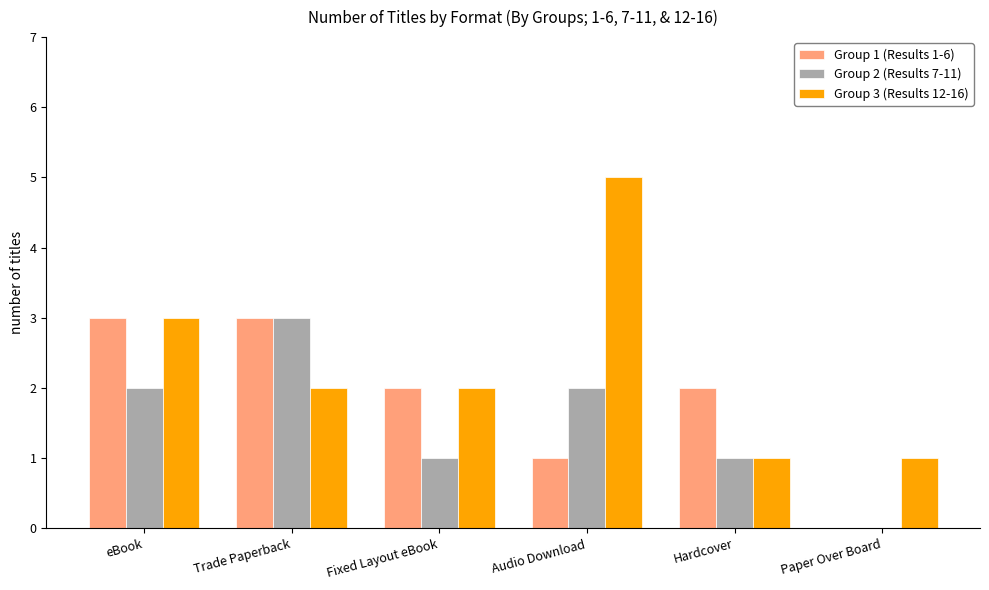

At which label does Group 3 (Results 12-16) first exceed 2?

eBook